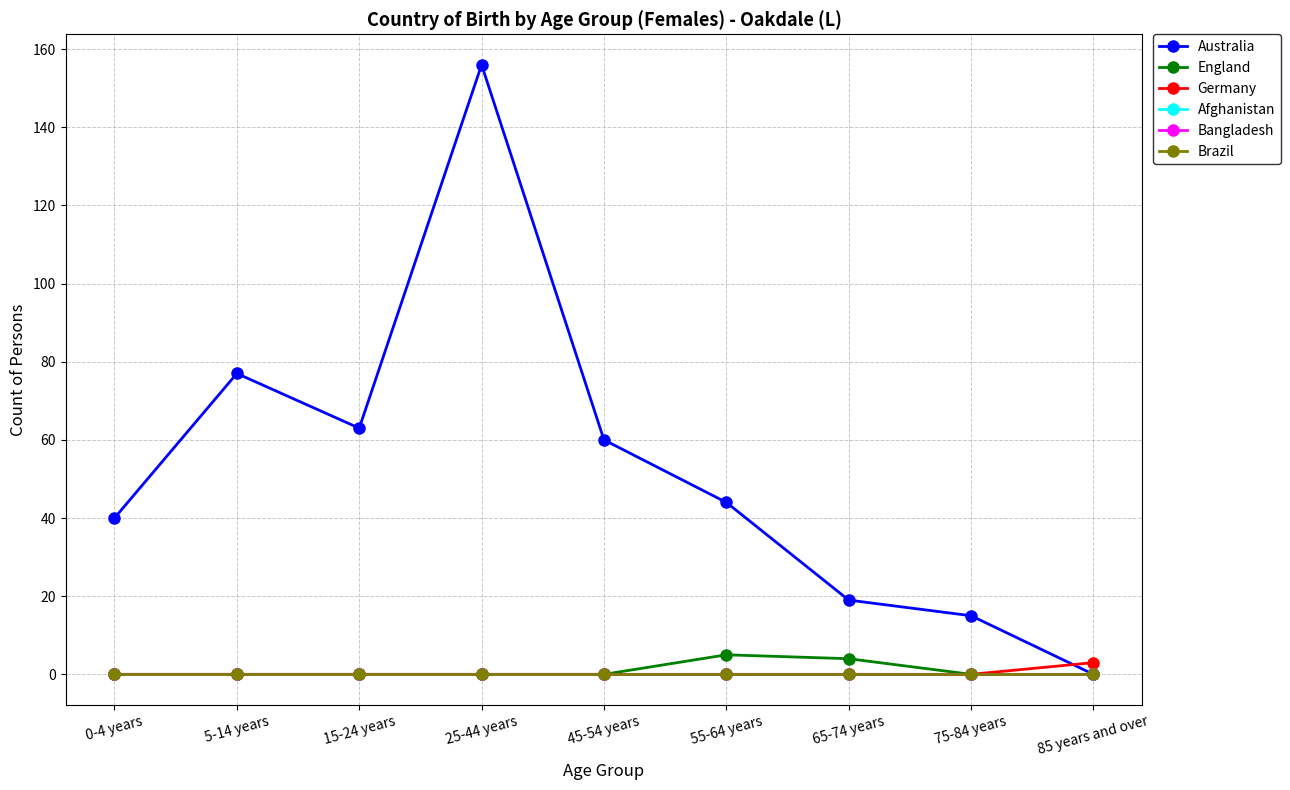

Does the chart have visible grid lines?

Yes